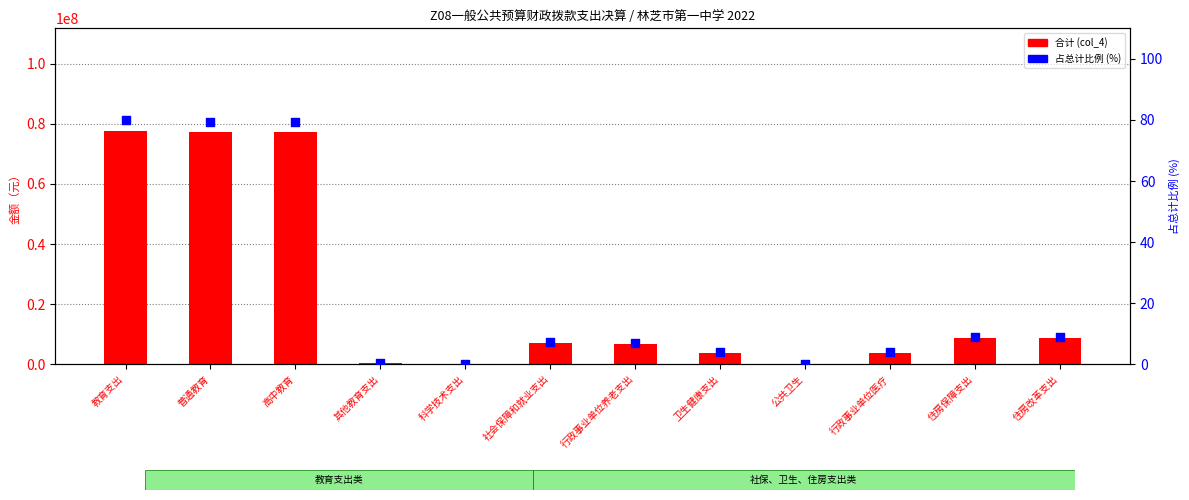

At which category is the sum across all series the highest?

教育支出